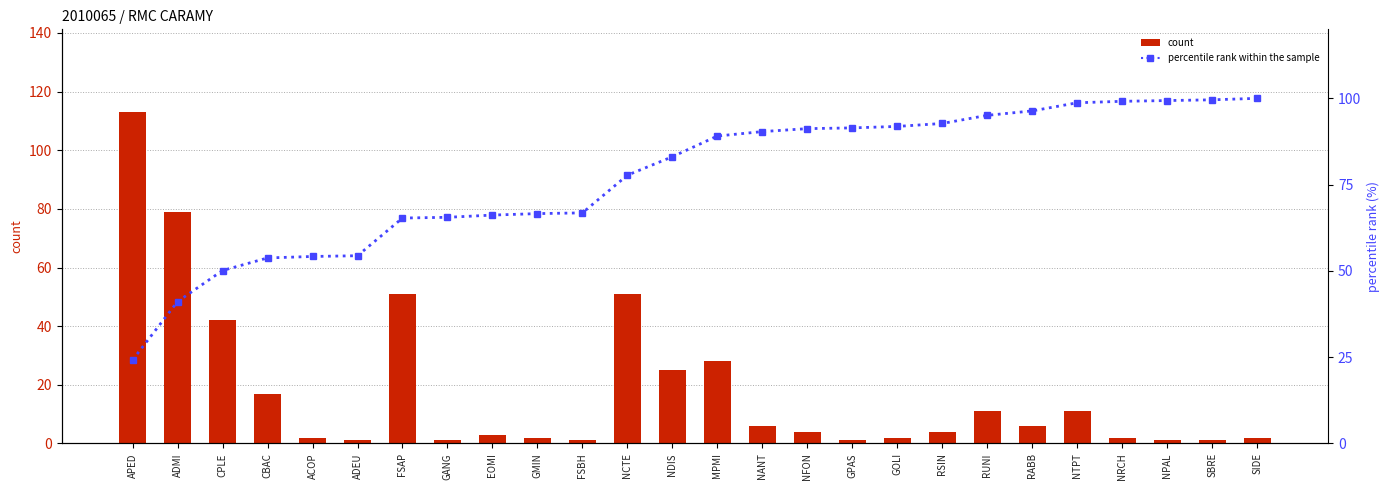

What is the value of the count bar at the 17th from the left?

1.0